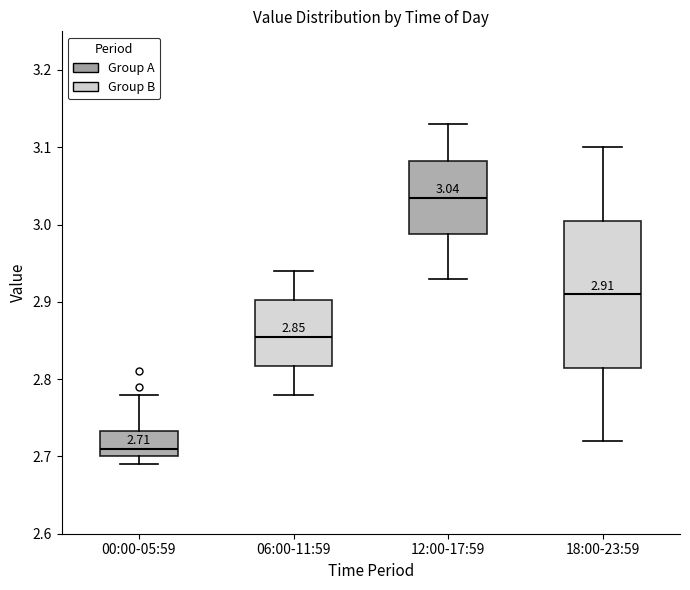

Which box has the lowest median line?

00:00-05:59